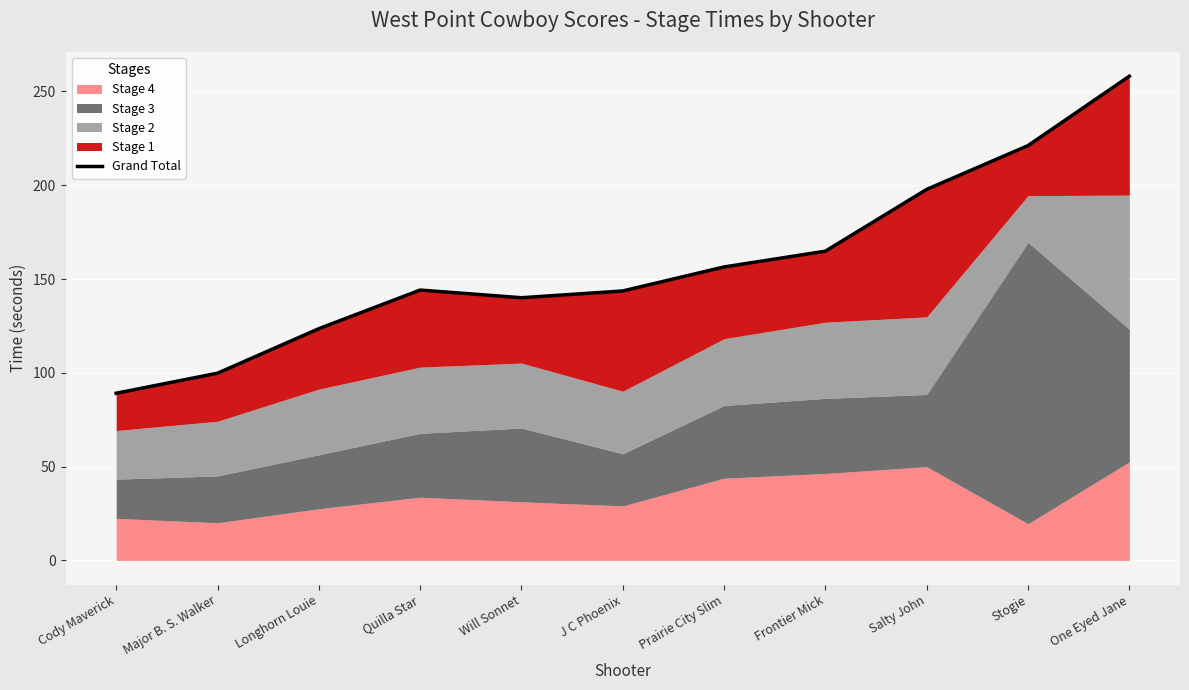

What is the average value?

158.0